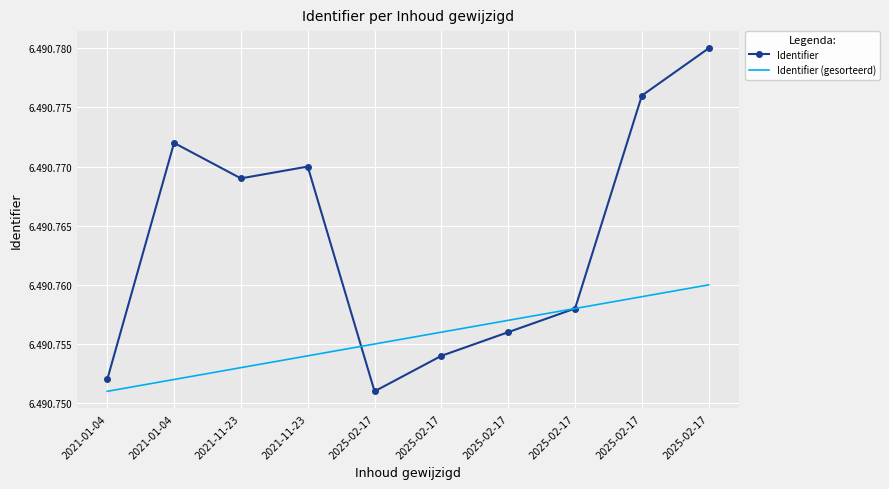

Which label corresponds to the largest value in the chart?

2025-02-17